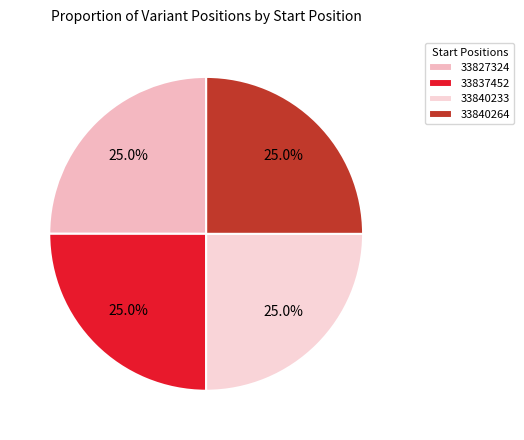

To the nearest percent, what portion does 33827324 represent?

25%